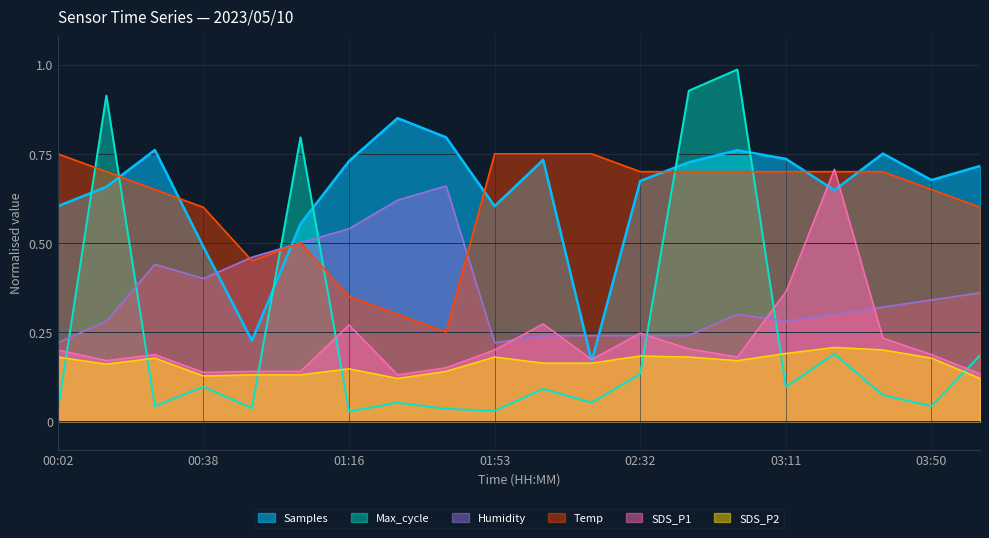

Which series changed the most between 01:16 and 02:06?

Temp